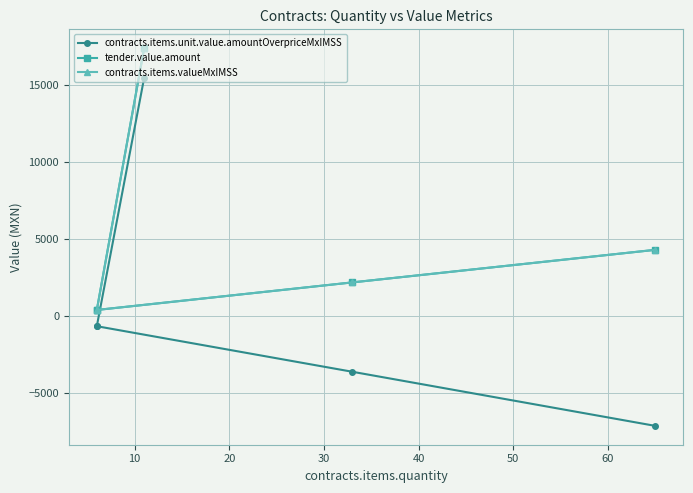

What is the average value of the tender.value.amount series?

4923.9